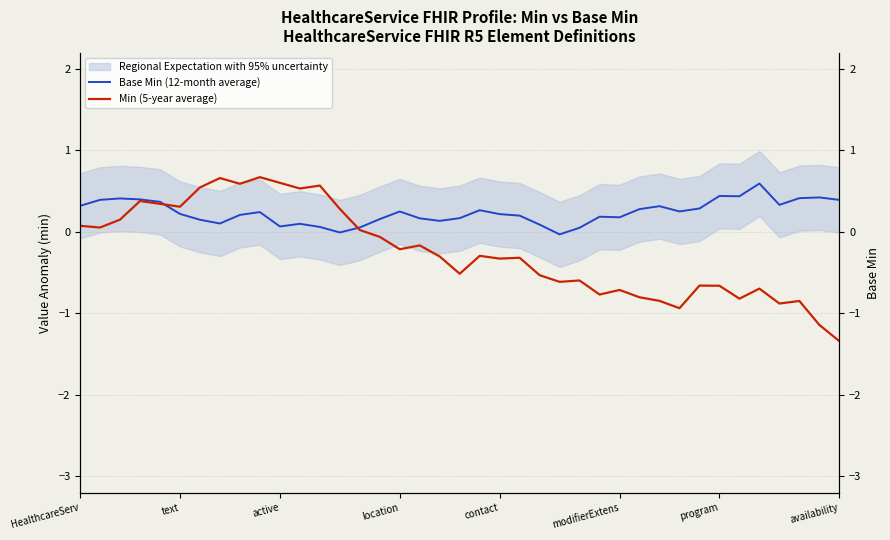

What is the value of the Min (5-year average) point at the 5th from the left?

0.3